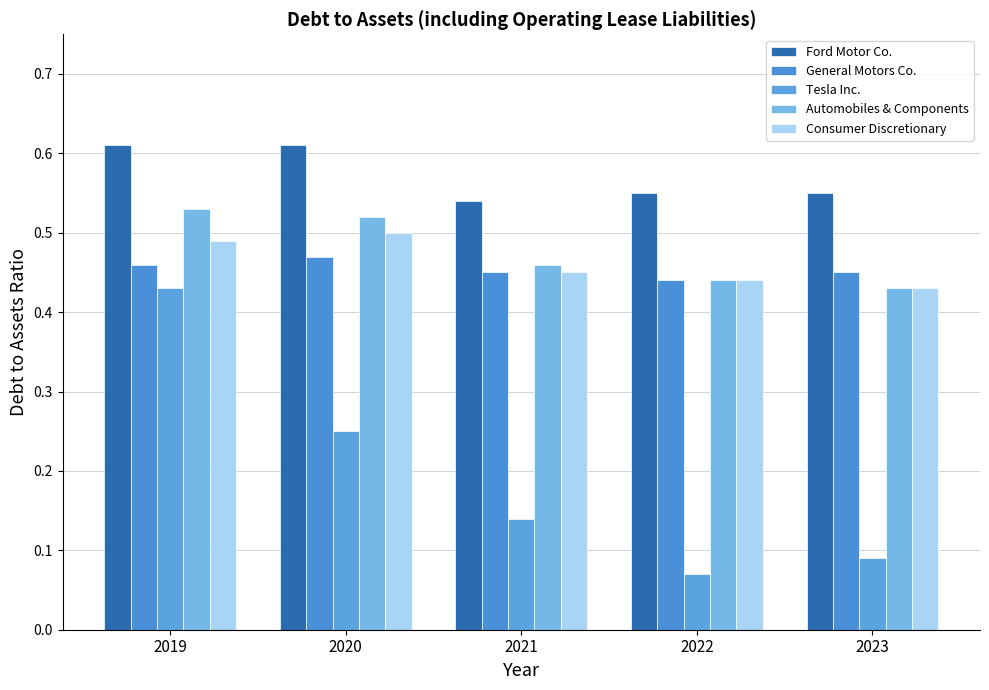

Reading left to right, transcribe all the data shown in this chart.

Ford Motor Co.: 0.6	0.6	0.5	0.6	0.6
General Motors Co.: 0.5	0.5	0.5	0.4	0.5
Tesla Inc.: 0.4	0.2	0.1	0.1	0.1
Automobiles & Components: 0.5	0.5	0.5	0.4	0.4
Consumer Discretionary: 0.5	0.5	0.5	0.4	0.4